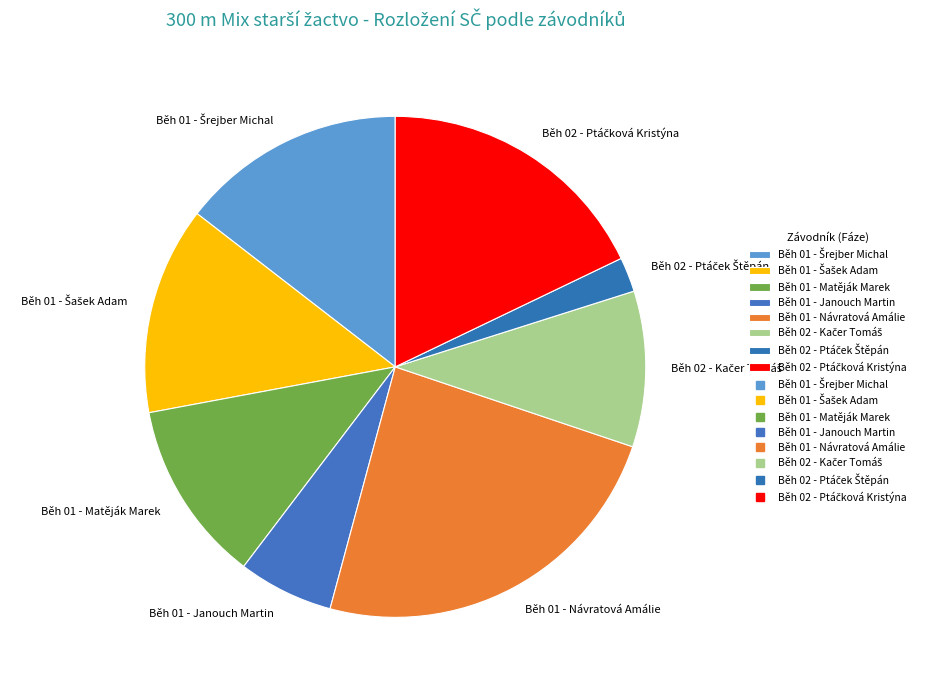

Which category has the biggest portion of the pie?

Běh 01 - Návratová Amálie